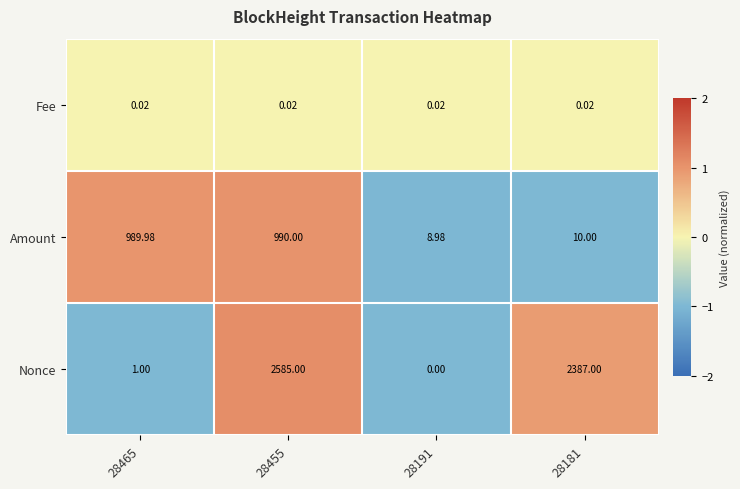

Which series has the largest total across all categories?

Nonce